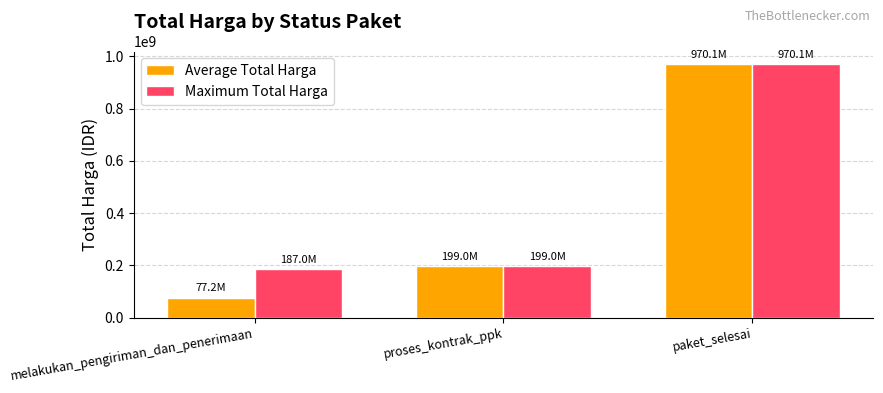

At which category does the chart reach its peak across all series?

paket_selesai